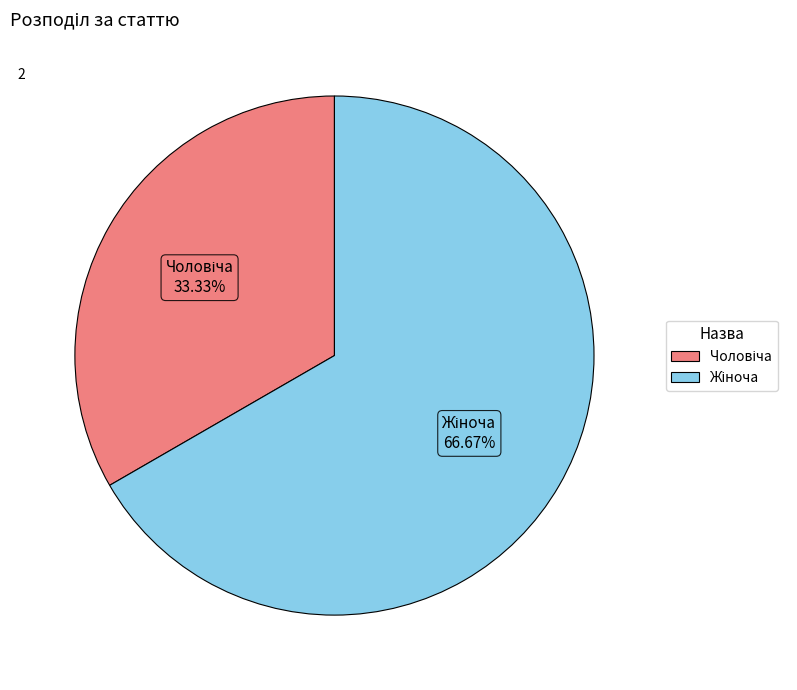

Is there any slice that represents more than half of the pie?

Yes